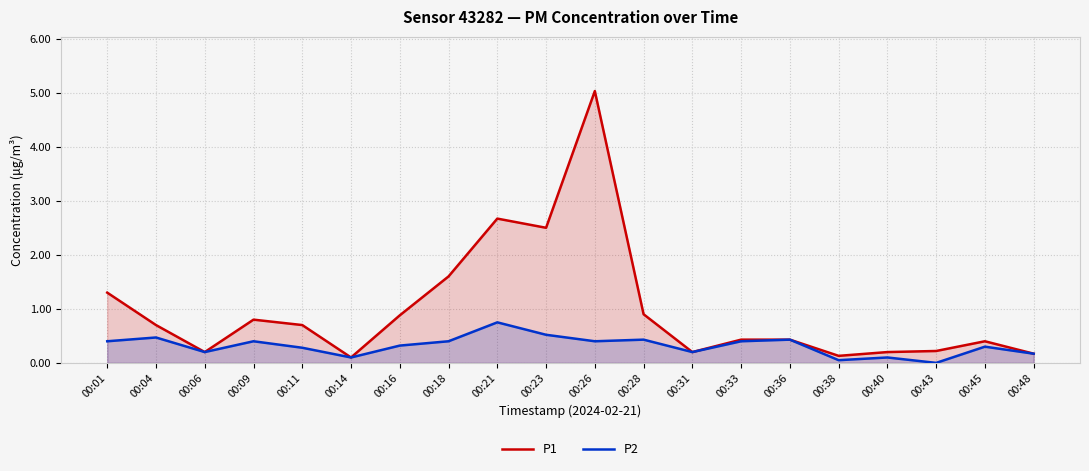

How many distinct data groups are displayed?

2